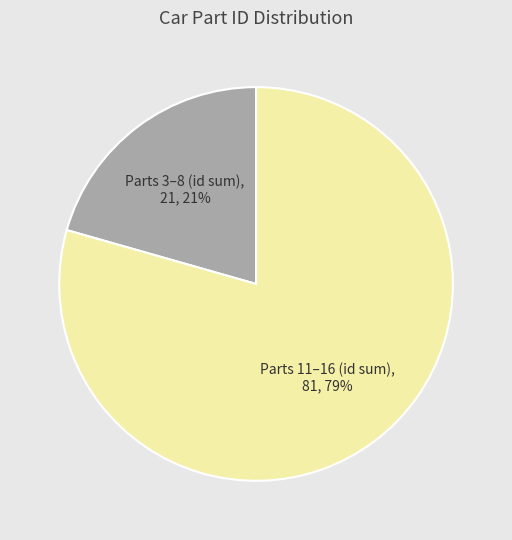

True or false: Parts 3–8 (id sum) accounts for 21% of the total.

True